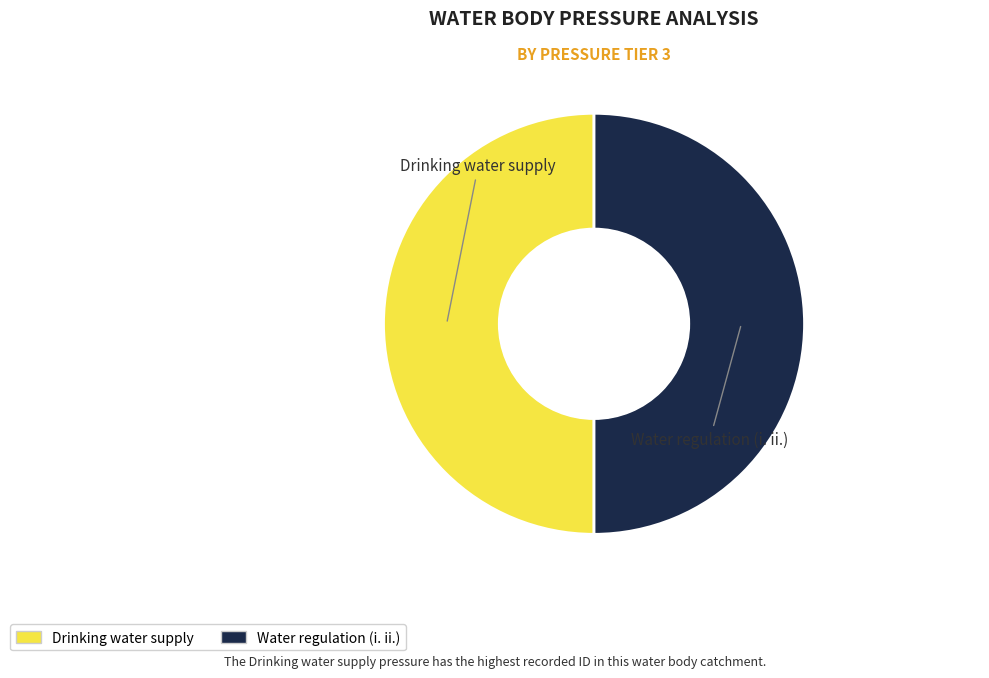

Is the sum of Drinking water supply and Water regulation (i. ii.) greater than half?

Yes